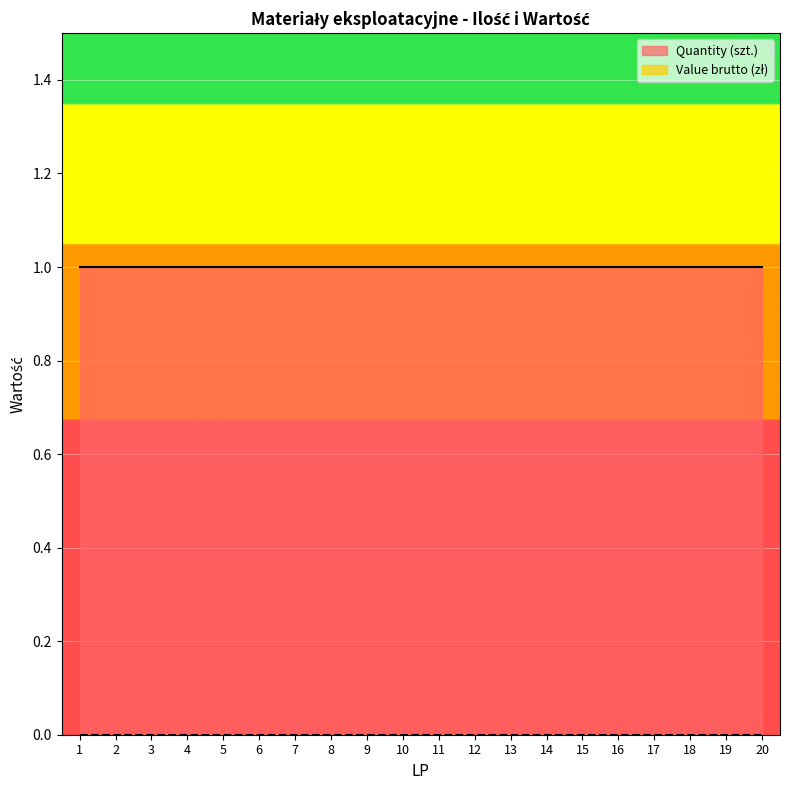

At which category does the chart reach its peak across all series?

1